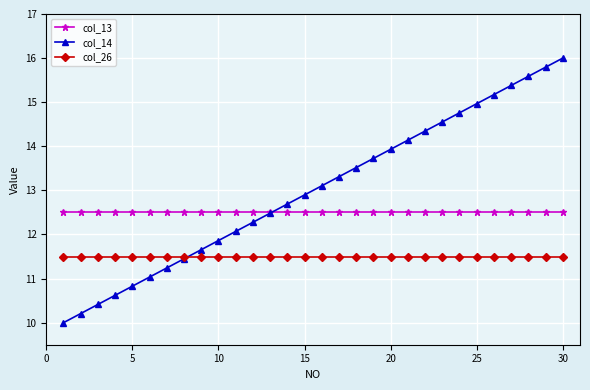

Which series has the largest total across all categories?

col_14